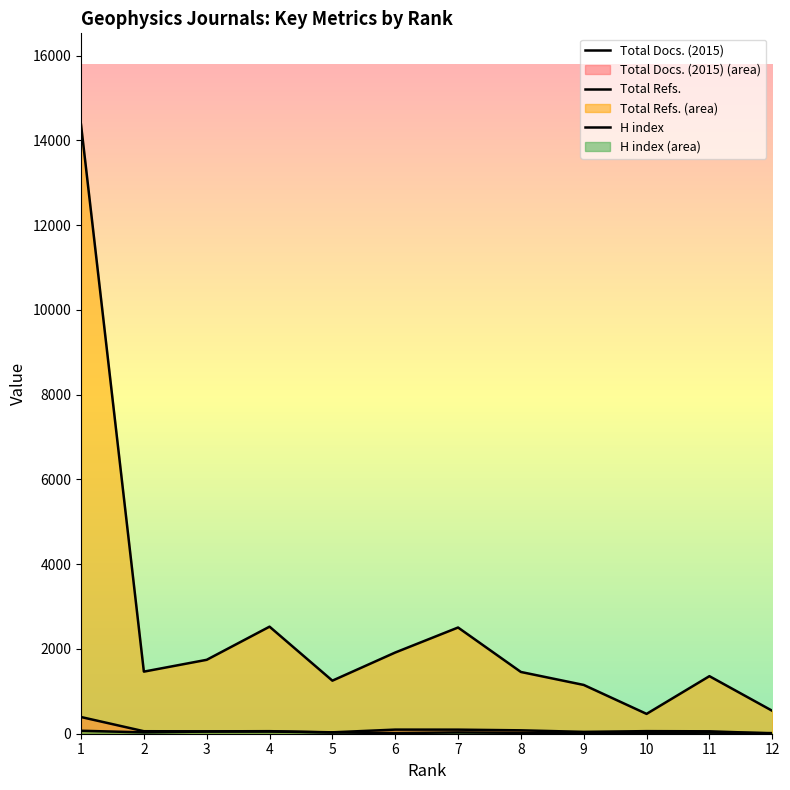

What is the difference between the maximum and minimum values in the Total Docs. (2015) series?

387